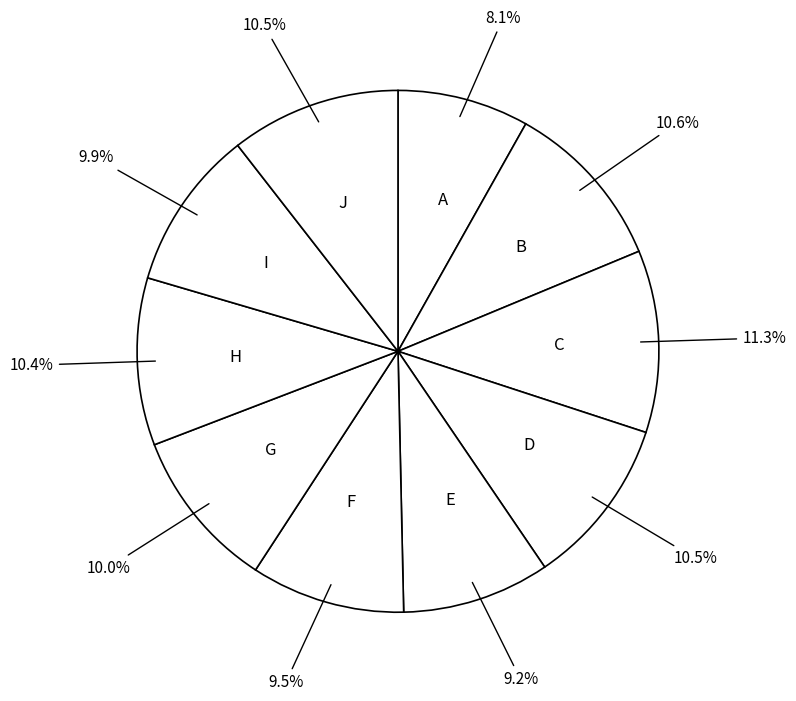

Is the sum of I and B greater than half?

No